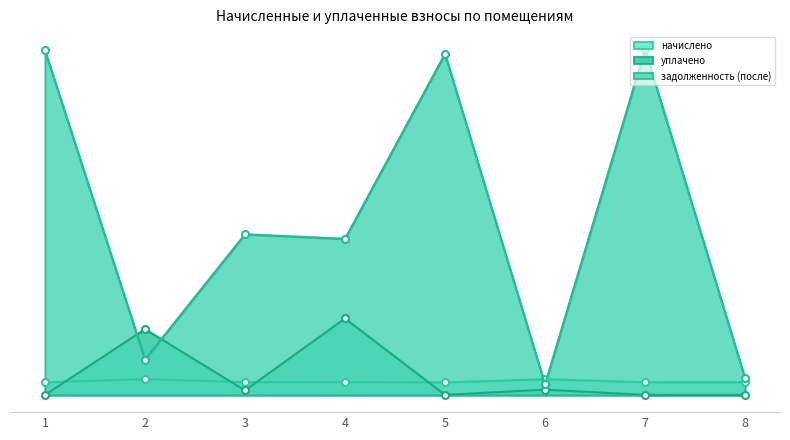

What is the difference between the maximum and minimum values in the задолженность (после) series?

26322.7